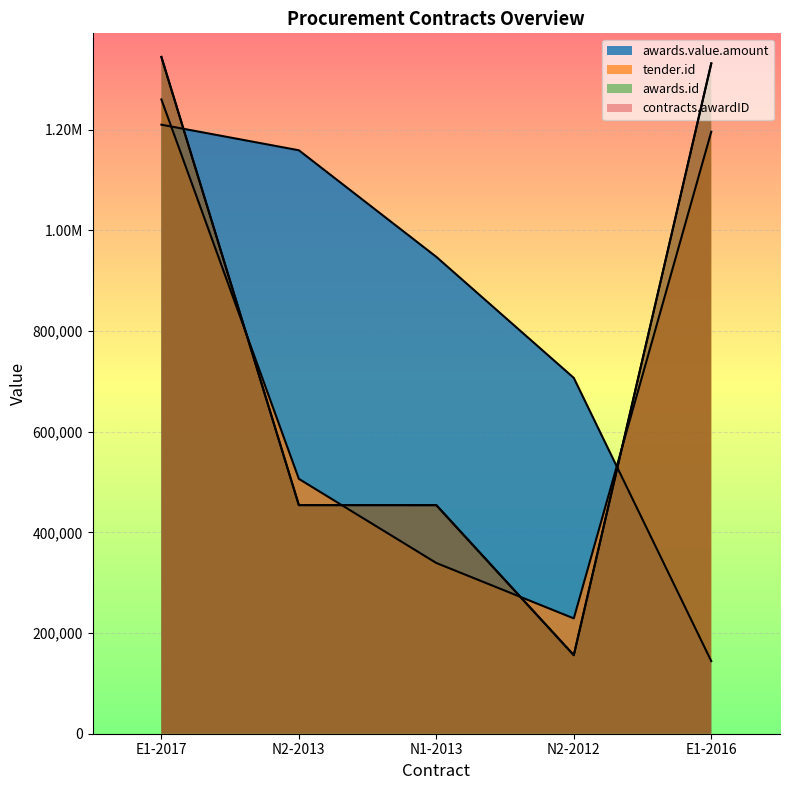

Does the chart display data point markers on the line(s)?

No